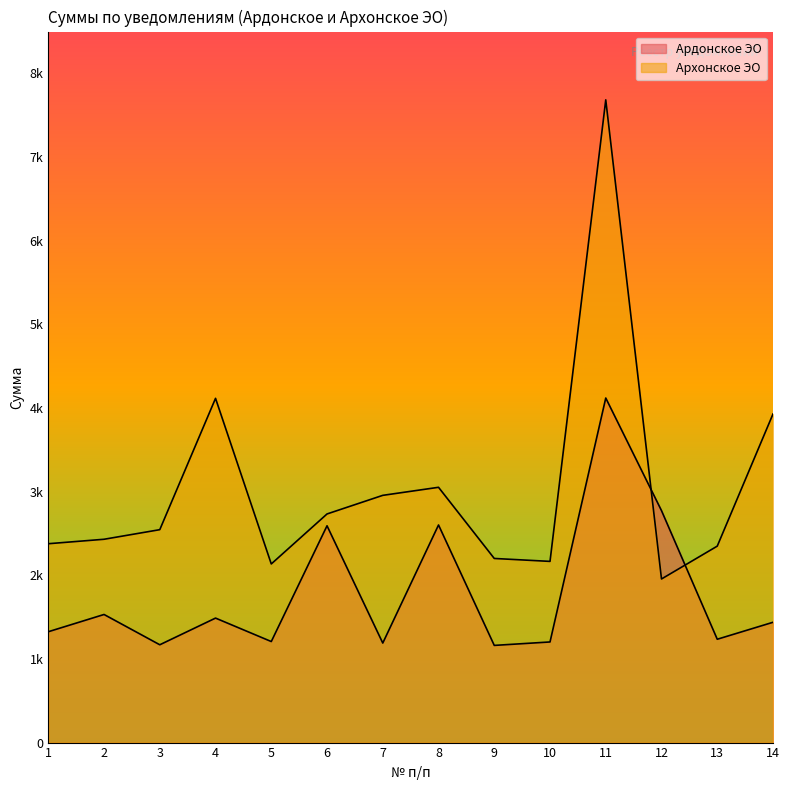

In Ардонское ЭО, how many points are higher than both neighbors (excluding endpoints)?

5